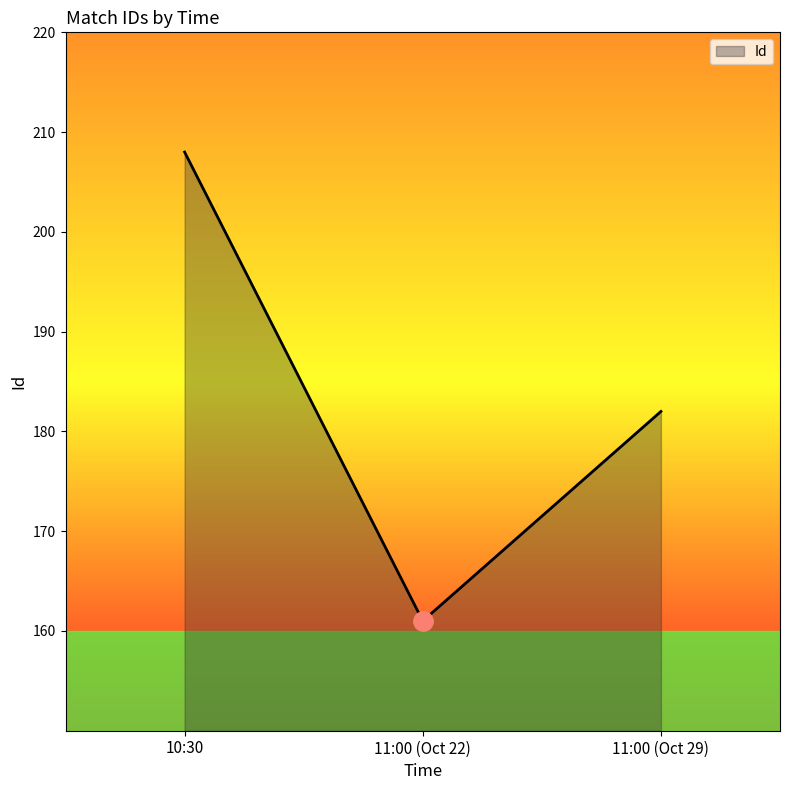

What is the change in value from 11:00 (Oct 22) to 11:00 (Oct 29)?

+21